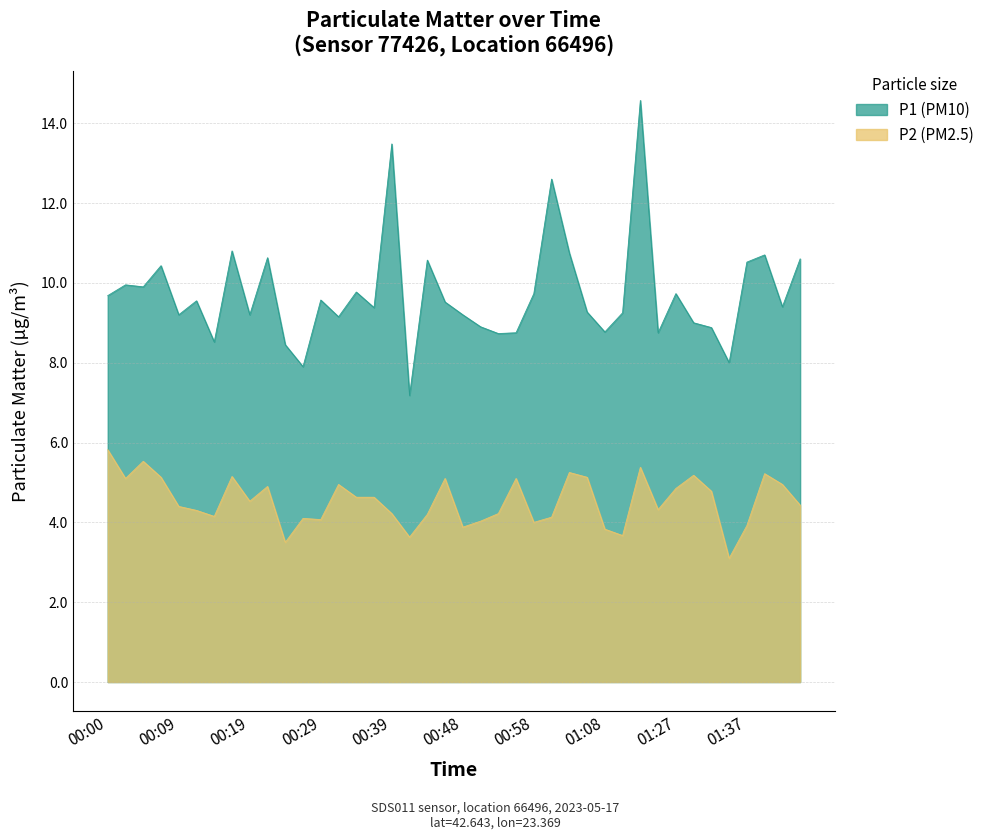

True or false: P1 has more than 1 points higher than both neighbors.

True